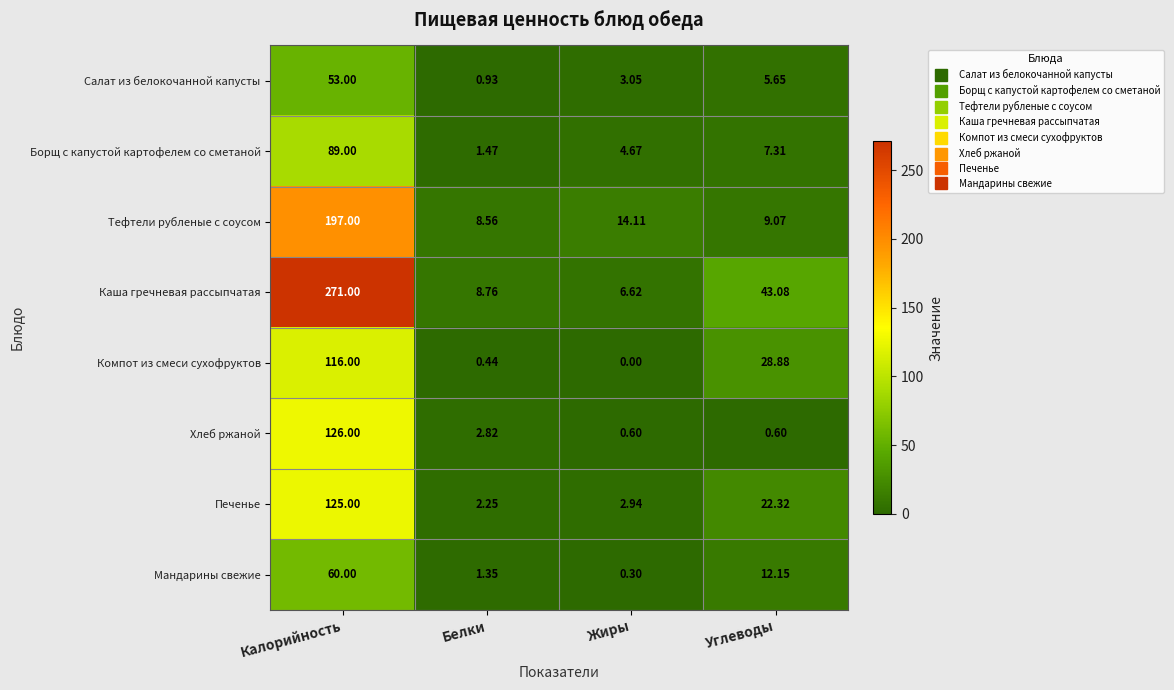

Where does the Борщ с капустой картофелем со сметаной series first go above 7?

Калорийность